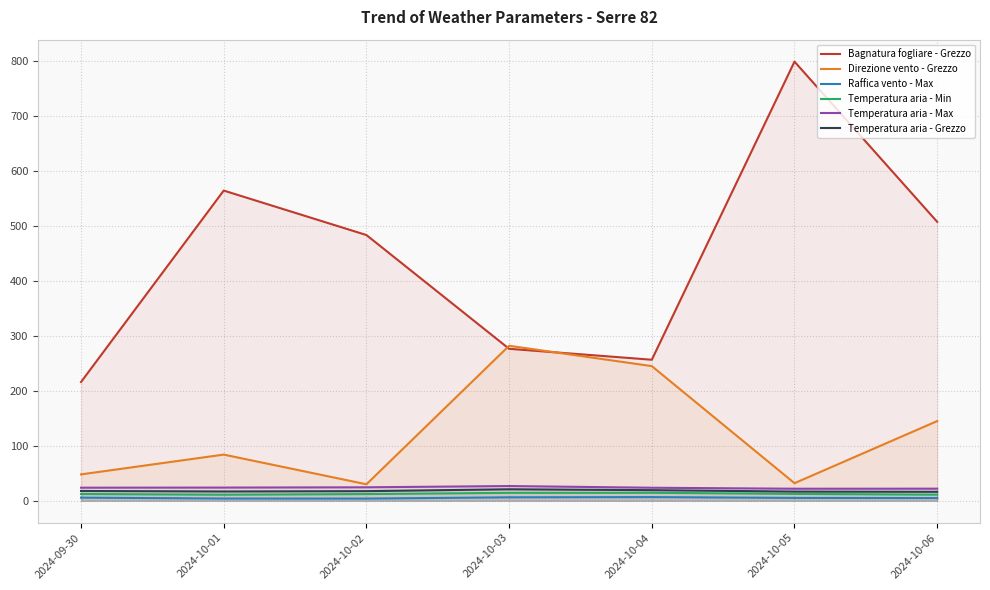

How many interior local peaks does the Temperatura aria - Grezzo series have?

1